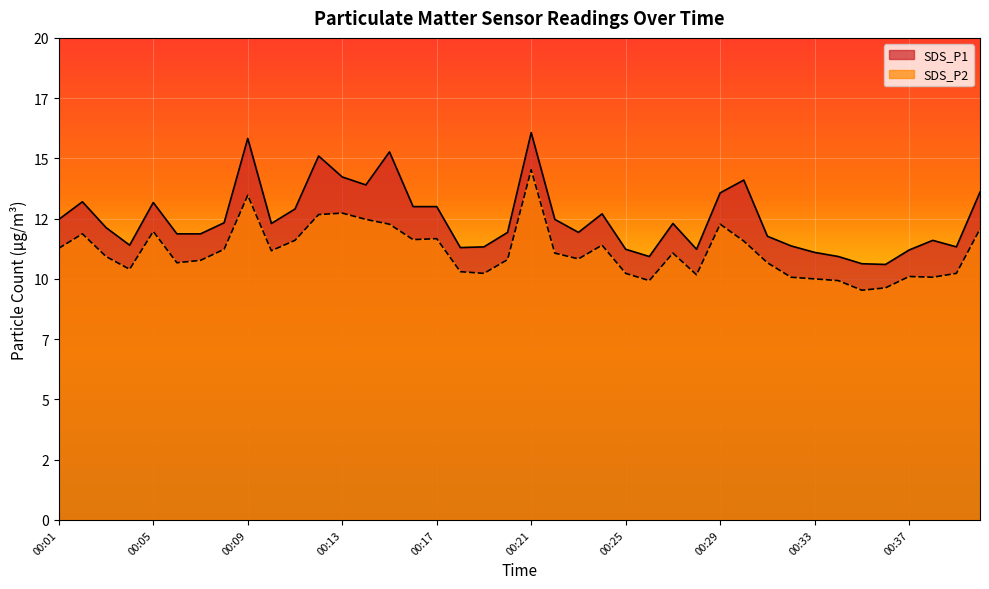

The SDS_P1 series shows 12.3 at 00:10. True or false?

True